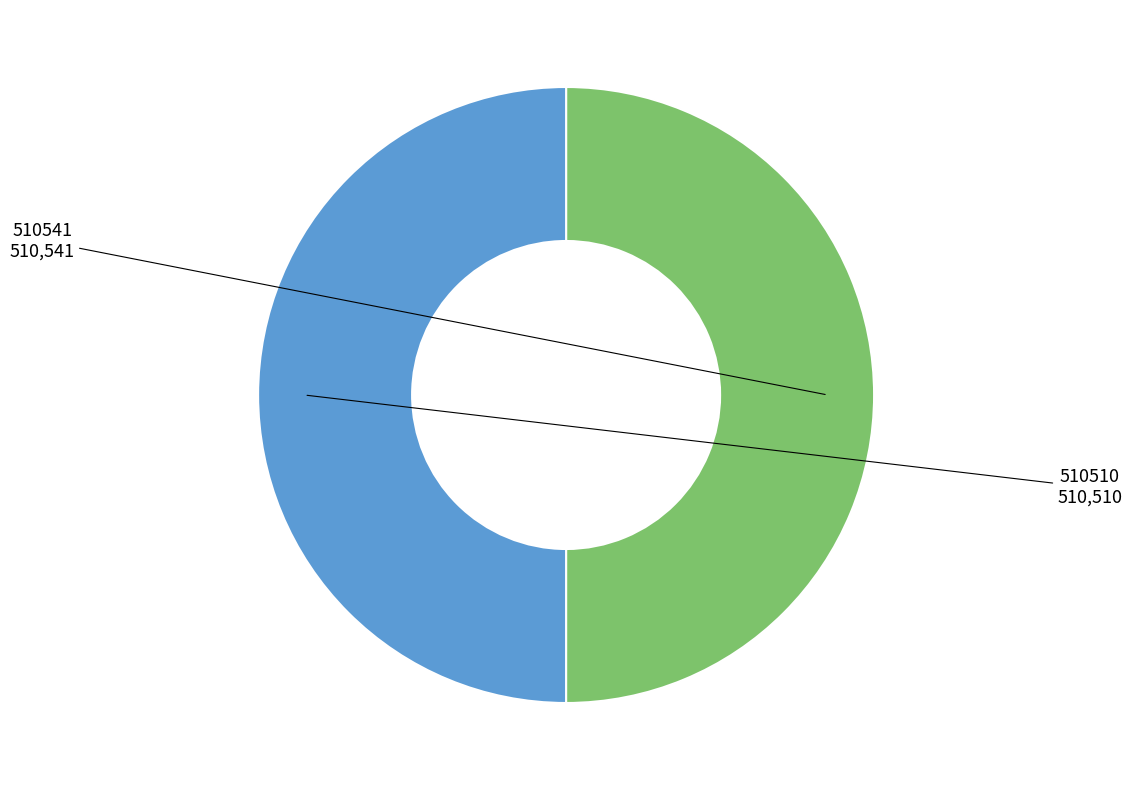

How many segments does this pie chart have?

2